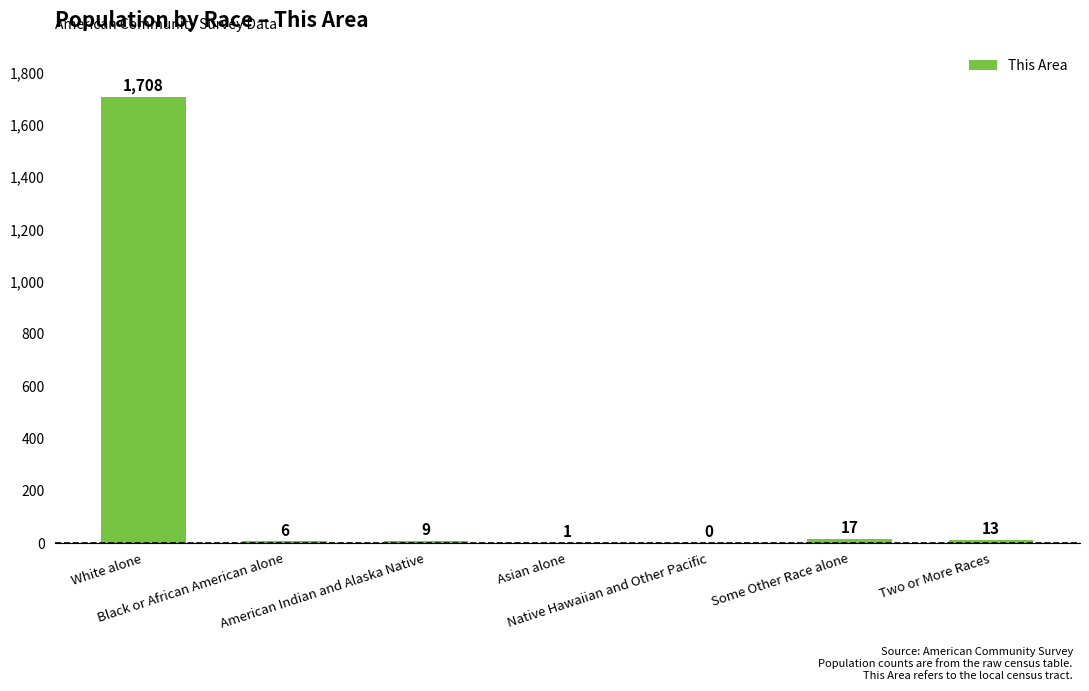

What is the sum of all values?

1754